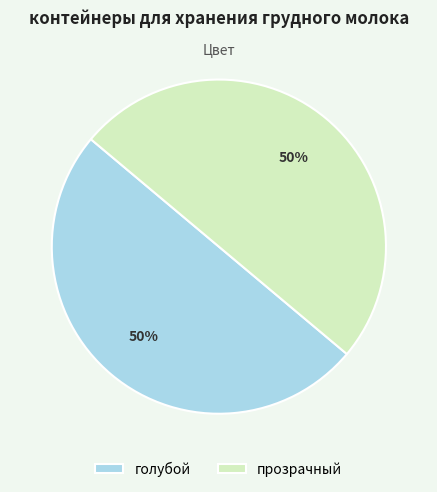

Is it true that голубой is 58% of the pie?

False